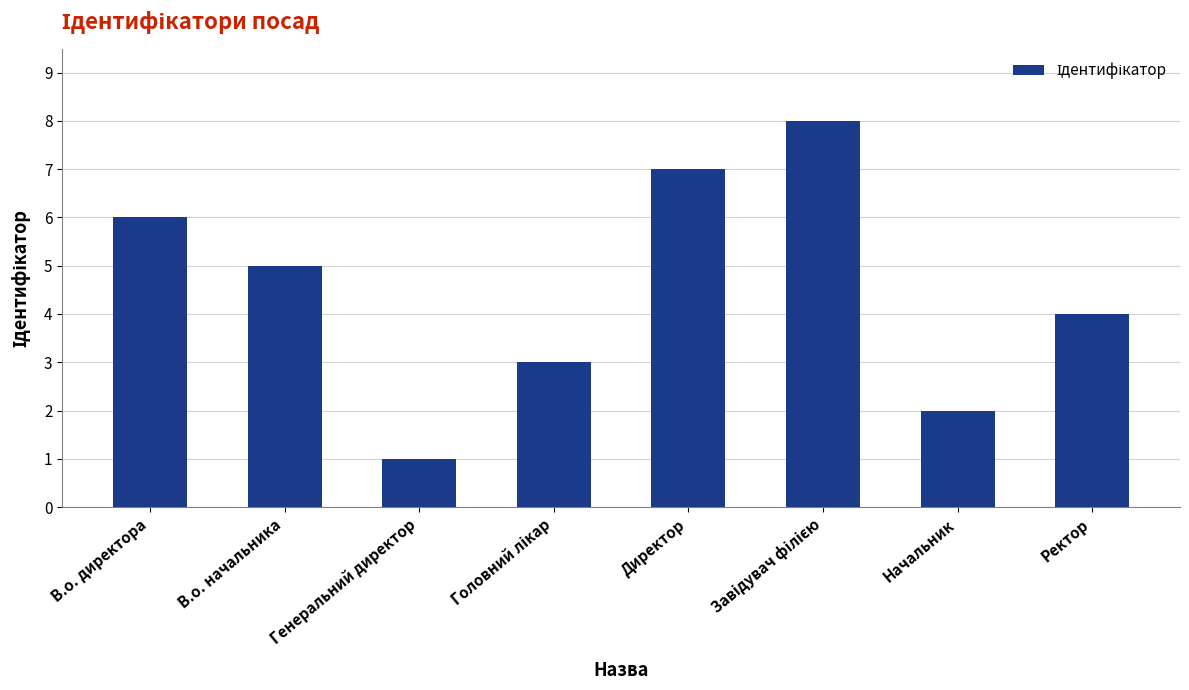

What is the sum of the values at В.о. директора and Ректор?

10